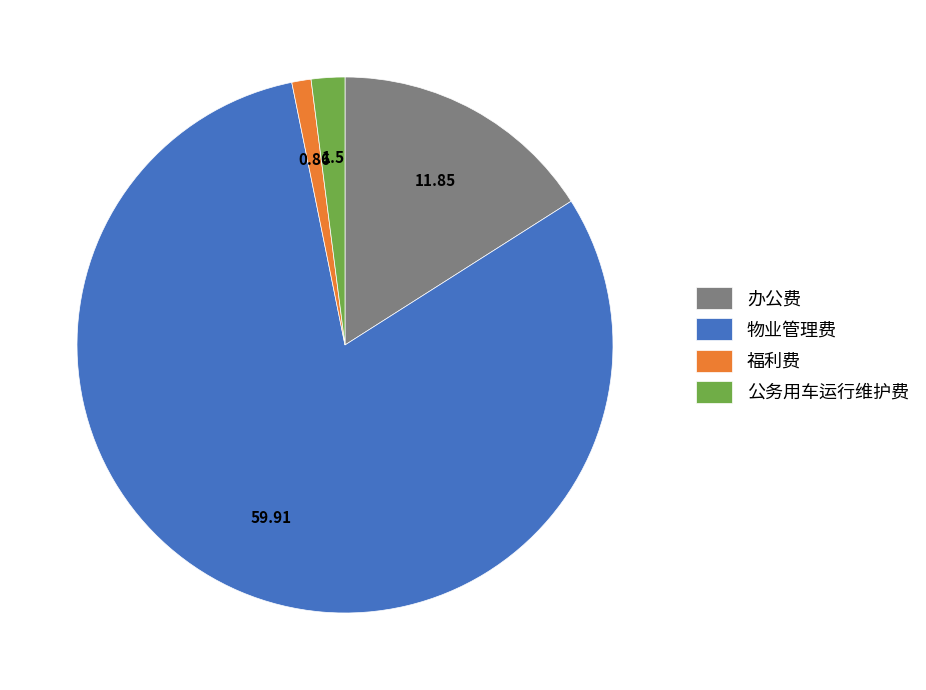

Which has a higher value, 物业管理费 or 福利费?

物业管理费